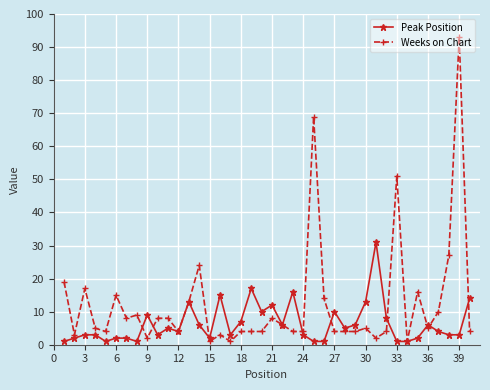

What is the maximum value shown in the chart?

93